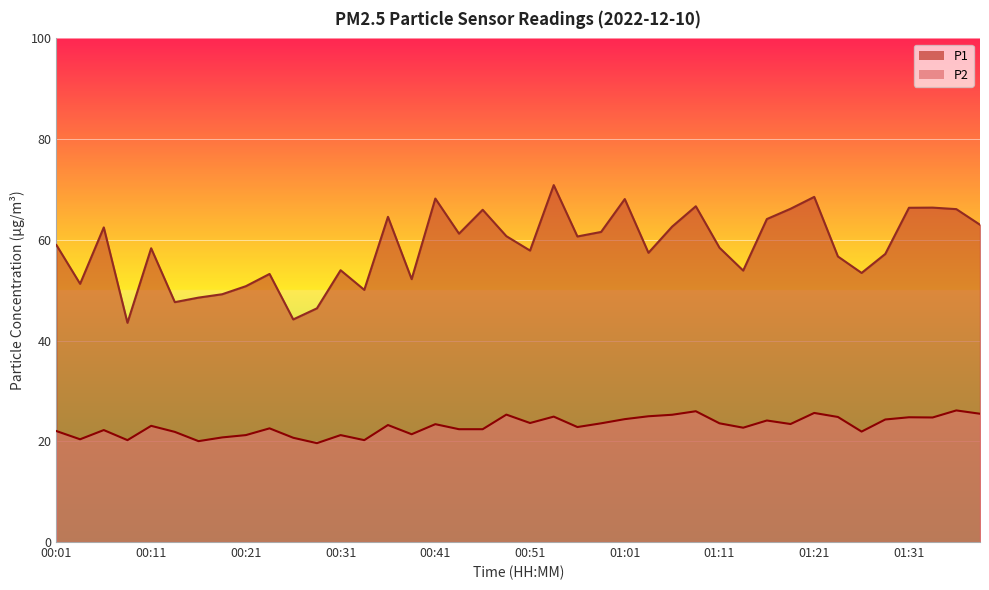

What is the total value across all series at 00:36?

87.8